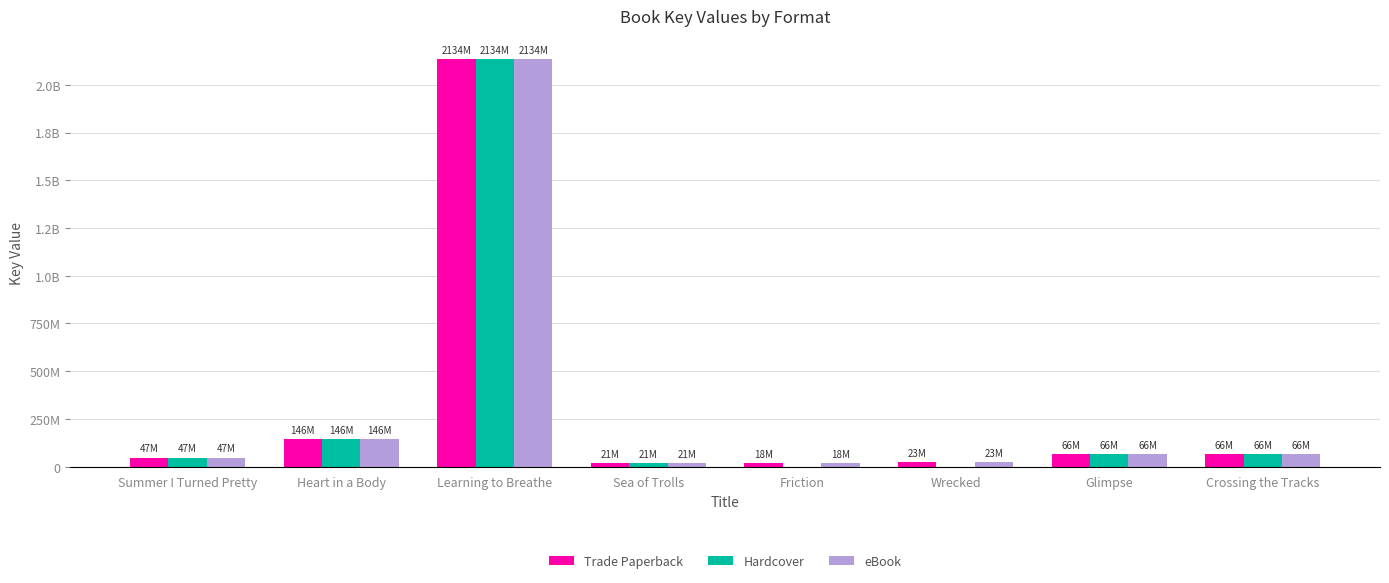

Are the bars grouped side by side (vs. stacked)?

Yes